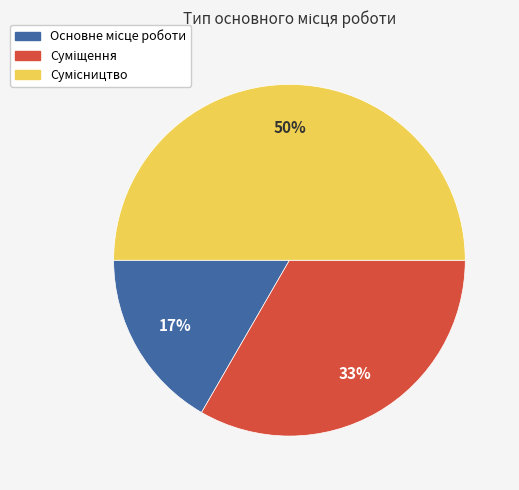

To the nearest percent, what is the average slice percentage?

33%